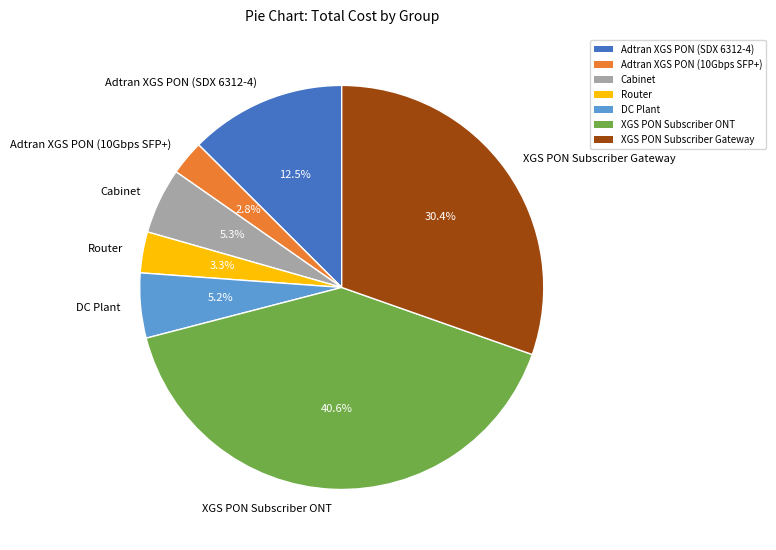

What percentage is NOT represented by Adtran XGS PON (10Gbps SFP+)?

97.2%